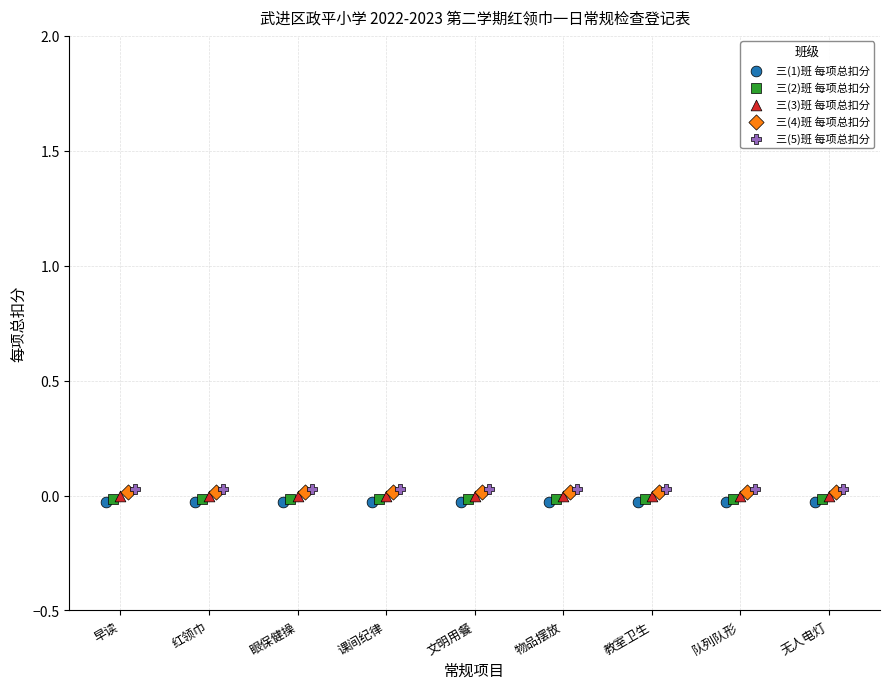

What are all the series names shown in the legend?

三(1)班 每项总扣分, 三(2)班 每项总扣分, 三(3)班 每项总扣分, 三(4)班 每项总扣分, 三(5)班 每项总扣分